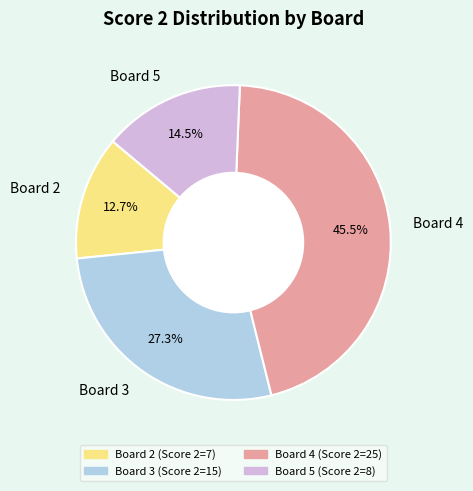

What is the ratio of the value at Board 5 to the value at Board 4?

0.3